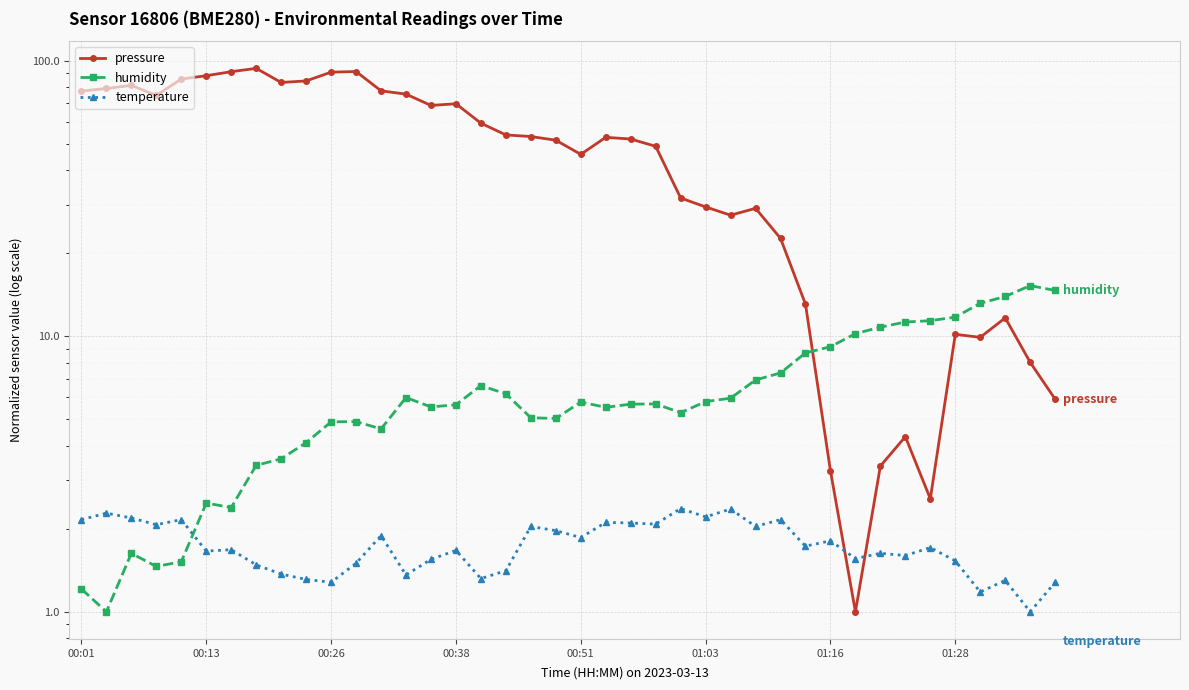

How many times do temperature and humidity cross each other?

1